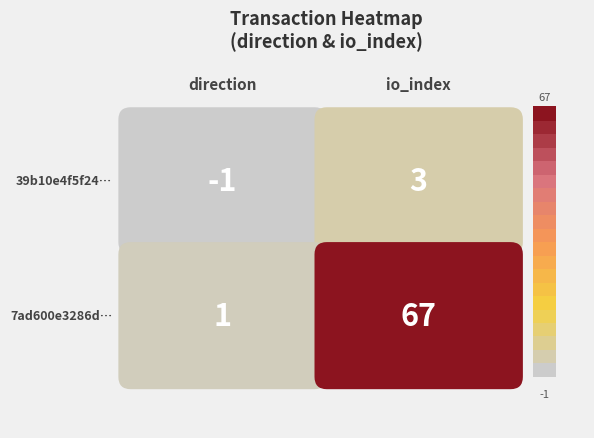

At how many categories does at least one series exceed 55?

1